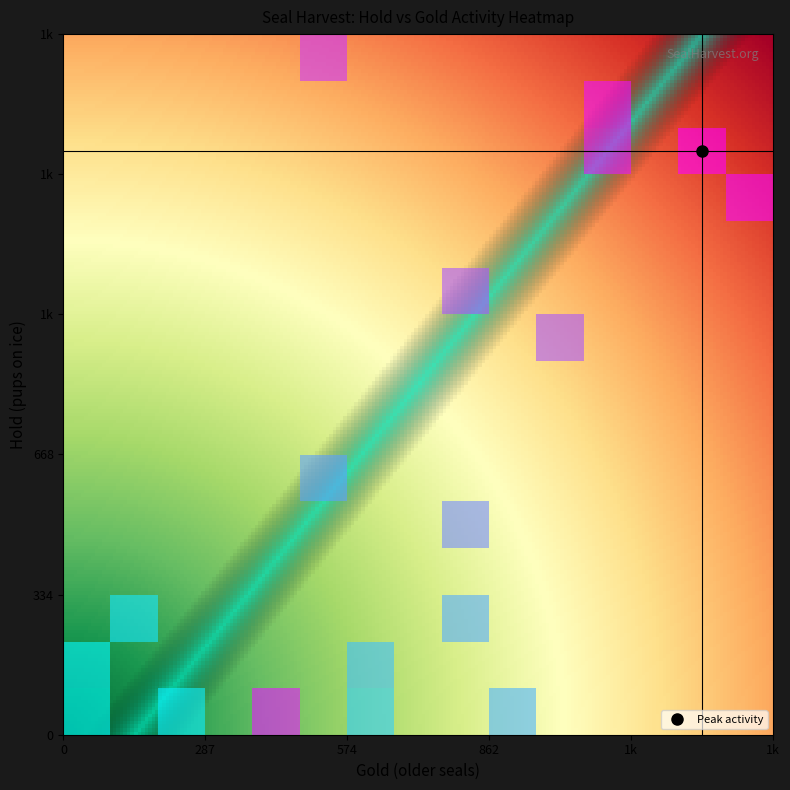

How many data points does each series have?

20